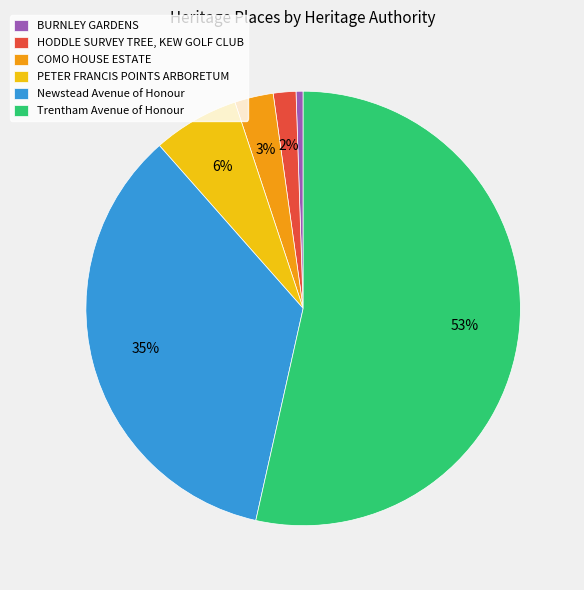

To the nearest percent, what is the average slice percentage?

17%